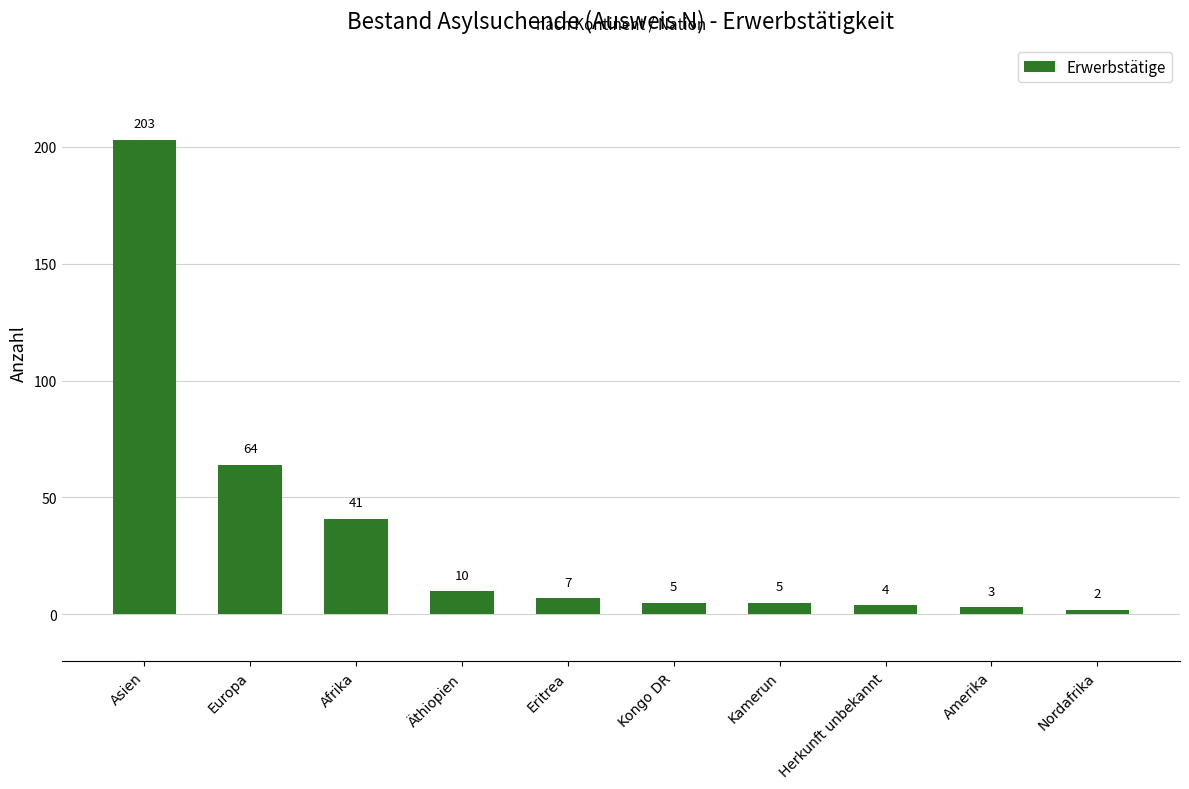

What is the ratio of the value at Asien to the value at Kongo DR?

40.6